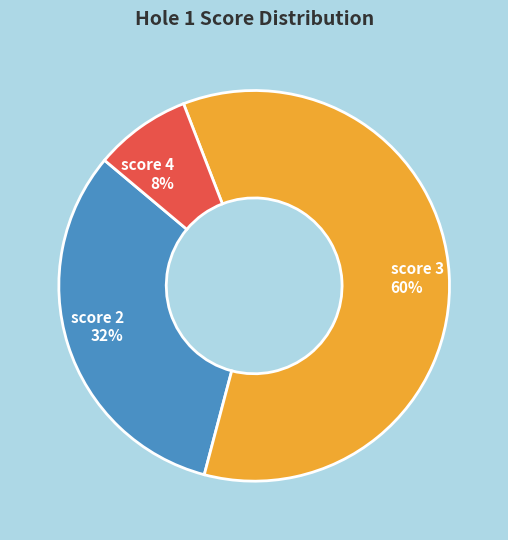

What percentage is the score 3 60% slice, to the nearest percent?

60%